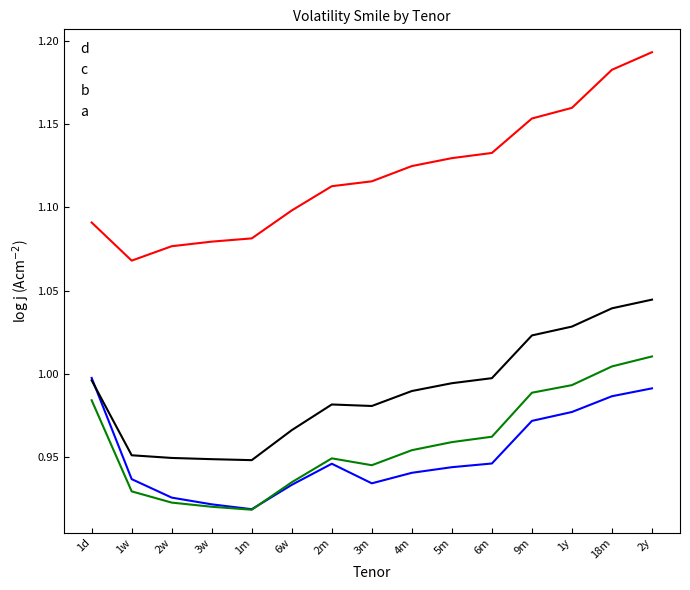

True or false: a has a value of 1.7 at 3m.

False